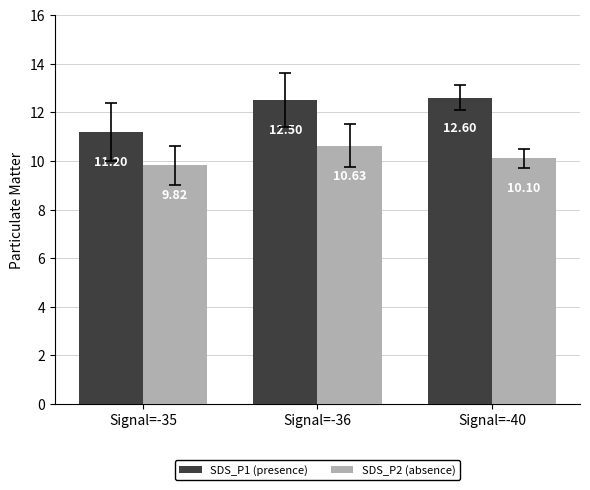

What is the value of the SDS_P1 (presence) bar at the 1st from the left?

11.2